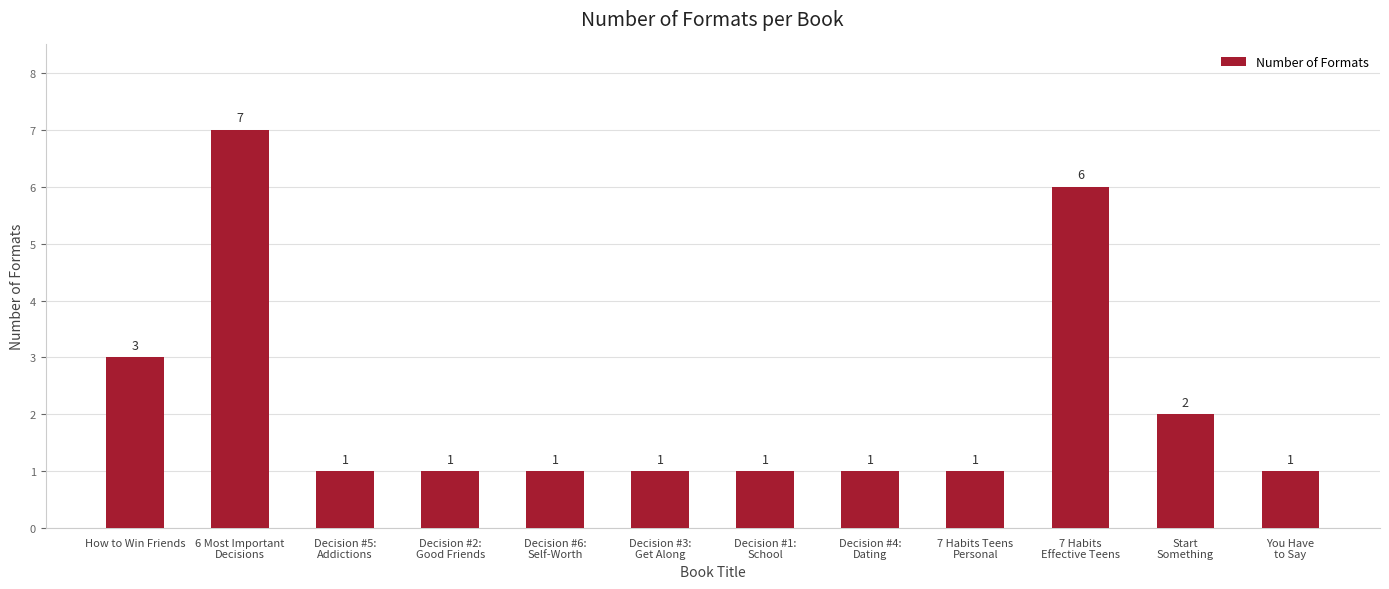

What is the ratio of the value at Decision #3:
Get Along to the value at 7 Habits
Effective Teens?

0.2